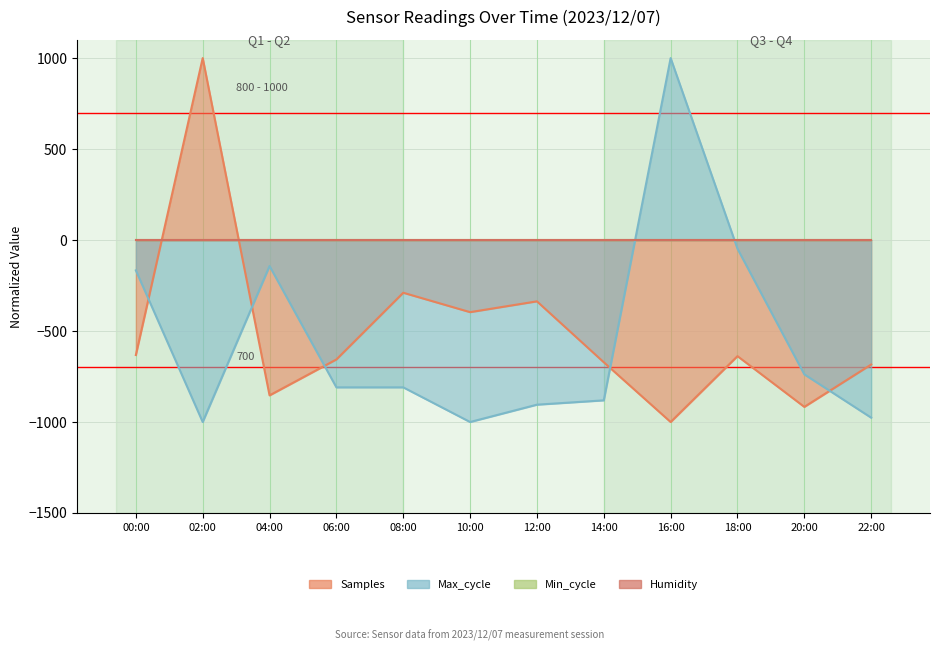

List the labels in order of Samples value, smallest first.

16:00, 20:00, 04:00, 22:00, 14:00, 06:00, 18:00, 00:00, 10:00, 12:00, 08:00, 02:00